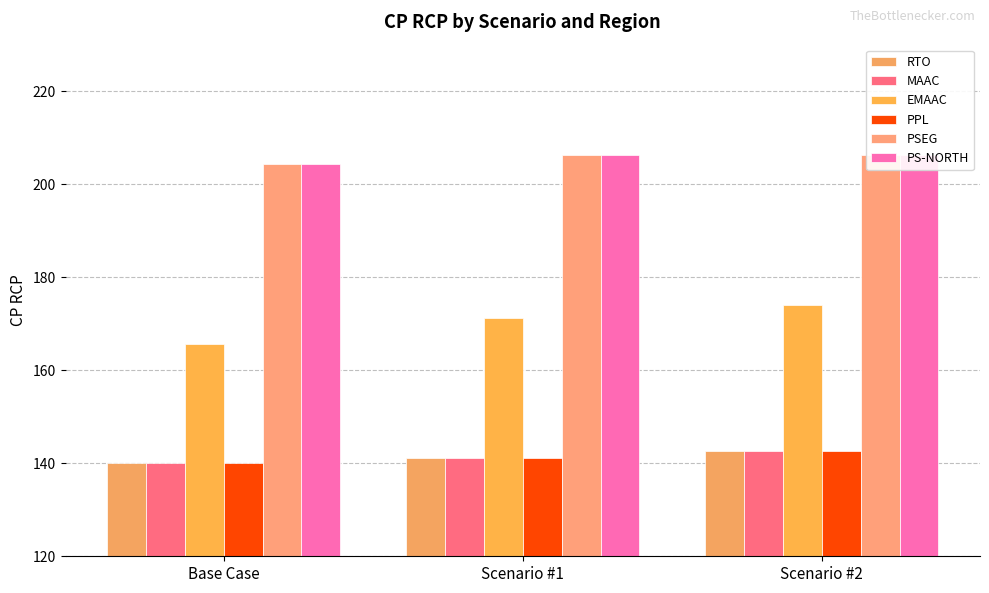

At which category is the sum across all series the highest?

Scenario #2